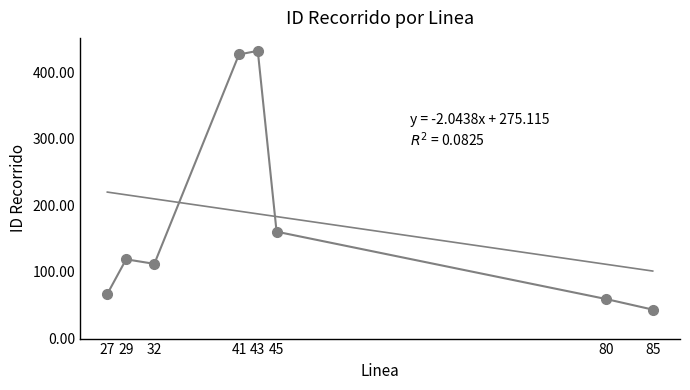

How many interior local valleys (lower than both neighbors) does the data have?

1